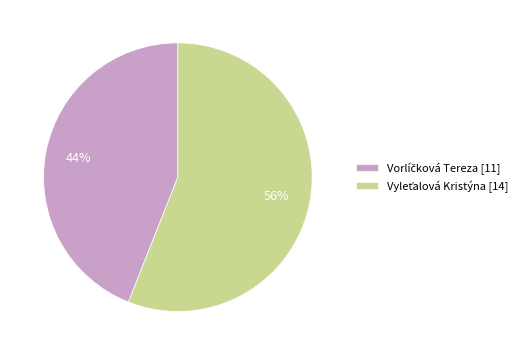

To the nearest percent, what is the average slice percentage?

50%